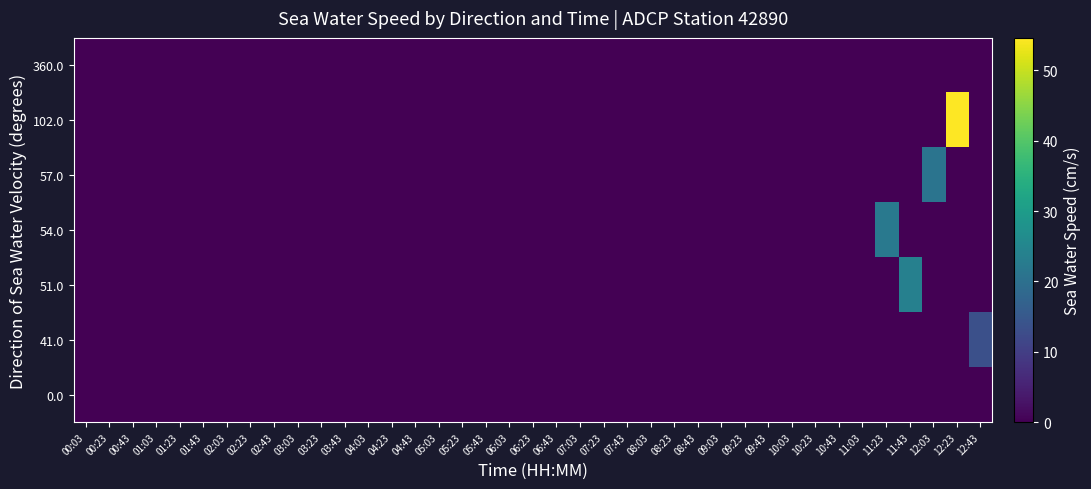

Reading left to right, transcribe all the data shown in this chart.

0.0: 00:03=0.0	00:23=0.0	00:43=0.0	01:03=0.0	01:23=0.0	01:43=0.0	02:03=0.0	02:23=0.0	02:43=0.0	03:03=0.0	03:23=0.0	03:43=0.0	04:03=0.0	04:23=0.0	04:43=0.0	05:03=0.0	05:23=0.0	05:43=0.0	06:03=0.0	06:23=0.0	06:43=0.0	07:03=0.0	07:23=0.0	07:43=0.0	08:03=0.0	08:23=0.0	08:43=0.0	09:03=0.0	09:23=0.0	09:43=0.0	10:03=0.0	10:23=0.0	10:43=0.0	11:03=0.0	11:23=0.0	11:43=0.0	12:03=0.0	12:23=0.0	12:43=0.0
41.0: 00:03=0.0	00:23=0.0	00:43=0.0	01:03=0.0	01:23=0.0	01:43=0.0	02:03=0.0	02:23=0.0	02:43=0.0	03:03=0.0	03:23=0.0	03:43=0.0	04:03=0.0	04:23=0.0	04:43=0.0	05:03=0.0	05:23=0.0	05:43=0.0	06:03=0.0	06:23=0.0	06:43=0.0	07:03=0.0	07:23=0.0	07:43=0.0	08:03=0.0	08:23=0.0	08:43=0.0	09:03=0.0	09:23=0.0	09:43=0.0	10:03=0.0	10:23=0.0	10:43=0.0	11:03=0.0	11:23=0.0	11:43=0.0	12:03=0.0	12:23=0.0	12:43=13.3
51.0: 00:03=0.0	00:23=0.0	00:43=0.0	01:03=0.0	01:23=0.0	01:43=0.0	02:03=0.0	02:23=0.0	02:43=0.0	03:03=0.0	03:23=0.0	03:43=0.0	04:03=0.0	04:23=0.0	04:43=0.0	05:03=0.0	05:23=0.0	05:43=0.0	06:03=0.0	06:23=0.0	06:43=0.0	07:03=0.0	07:23=0.0	07:43=0.0	08:03=0.0	08:23=0.0	08:43=0.0	09:03=0.0	09:23=0.0	09:43=0.0	10:03=0.0	10:23=0.0	10:43=0.0	11:03=0.0	11:23=0.0	11:43=23.8	12:03=0.0	12:23=0.0	12:43=0.0
54.0: 00:03=0.0	00:23=0.0	00:43=0.0	01:03=0.0	01:23=0.0	01:43=0.0	02:03=0.0	02:23=0.0	02:43=0.0	03:03=0.0	03:23=0.0	03:43=0.0	04:03=0.0	04:23=0.0	04:43=0.0	05:03=0.0	05:23=0.0	05:43=0.0	06:03=0.0	06:23=0.0	06:43=0.0	07:03=0.0	07:23=0.0	07:43=0.0	08:03=0.0	08:23=0.0	08:43=0.0	09:03=0.0	09:23=0.0	09:43=0.0	10:03=0.0	10:23=0.0	10:43=0.0	11:03=0.0	11:23=22.1	11:43=0.0	12:03=0.0	12:23=0.0	12:43=0.0
57.0: 00:03=0.0	00:23=0.0	00:43=0.0	01:03=0.0	01:23=0.0	01:43=0.0	02:03=0.0	02:23=0.0	02:43=0.0	03:03=0.0	03:23=0.0	03:43=0.0	04:03=0.0	04:23=0.0	04:43=0.0	05:03=0.0	05:23=0.0	05:43=0.0	06:03=0.0	06:23=0.0	06:43=0.0	07:03=0.0	07:23=0.0	07:43=0.0	08:03=0.0	08:23=0.0	08:43=0.0	09:03=0.0	09:23=0.0	09:43=0.0	10:03=0.0	10:23=0.0	10:43=0.0	11:03=0.0	11:23=0.0	11:43=0.0	12:03=21.1	12:23=0.0	12:43=0.0
102.0: 00:03=0.0	00:23=0.0	00:43=0.0	01:03=0.0	01:23=0.0	01:43=0.0	02:03=0.0	02:23=0.0	02:43=0.0	03:03=0.0	03:23=0.0	03:43=0.0	04:03=0.0	04:23=0.0	04:43=0.0	05:03=0.0	05:23=0.0	05:43=0.0	06:03=0.0	06:23=0.0	06:43=0.0	07:03=0.0	07:23=0.0	07:43=0.0	08:03=0.0	08:23=0.0	08:43=0.0	09:03=0.0	09:23=0.0	09:43=0.0	10:03=0.0	10:23=0.0	10:43=0.0	11:03=0.0	11:23=0.0	11:43=0.0	12:03=0.0	12:23=54.6	12:43=0.0
360.0: 00:03=0.0	00:23=0.0	00:43=0.0	01:03=0.0	01:23=0.0	01:43=0.0	02:03=0.0	02:23=0.0	02:43=0.0	03:03=0.0	03:23=0.0	03:43=0.0	04:03=0.0	04:23=0.0	04:43=0.0	05:03=0.0	05:23=0.0	05:43=0.0	06:03=0.0	06:23=0.0	06:43=0.0	07:03=0.0	07:23=0.0	07:43=0.0	08:03=0.0	08:23=0.0	08:43=0.0	09:03=0.0	09:23=0.0	09:43=0.0	10:03=0.0	10:23=0.0	10:43=0.0	11:03=0.0	11:23=0.0	11:43=0.0	12:03=0.0	12:23=0.0	12:43=0.0